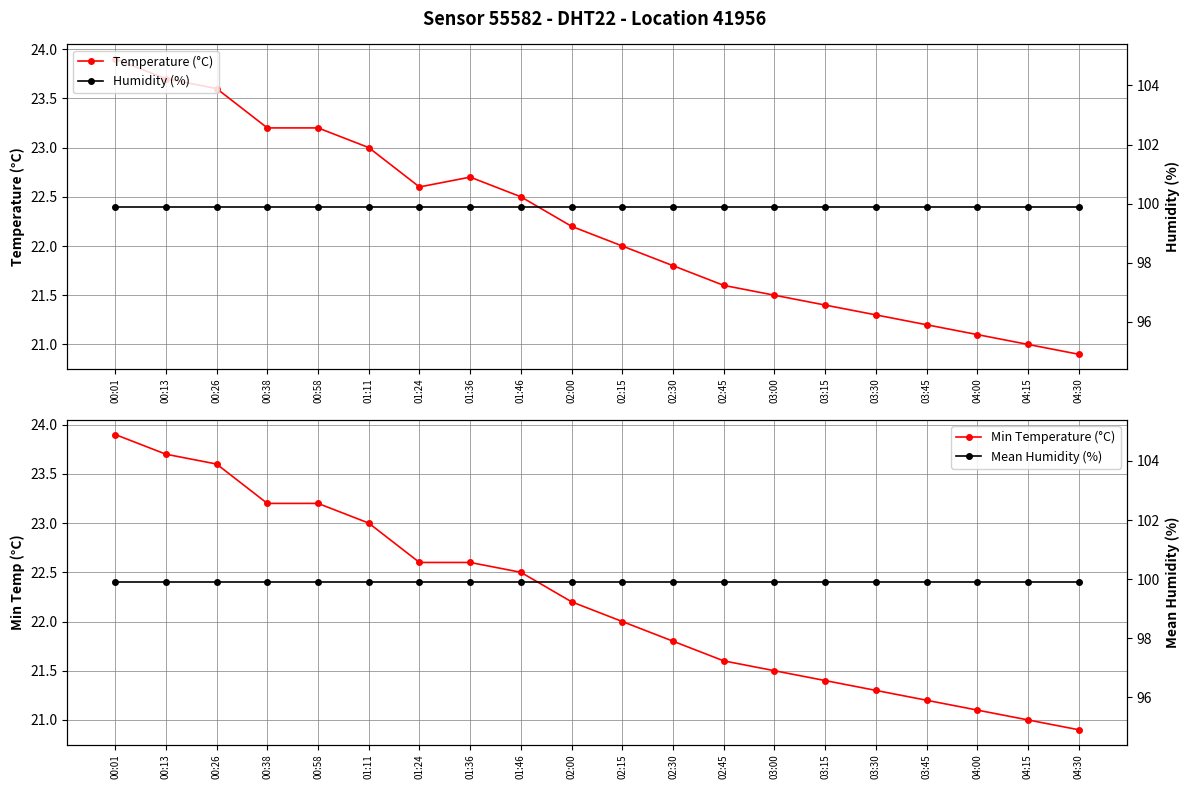

Rank the series by their maximum value, from highest to lowest.

Mean Humidity (%), Humidity (%), Temperature (°C), Min Temperature (°C)